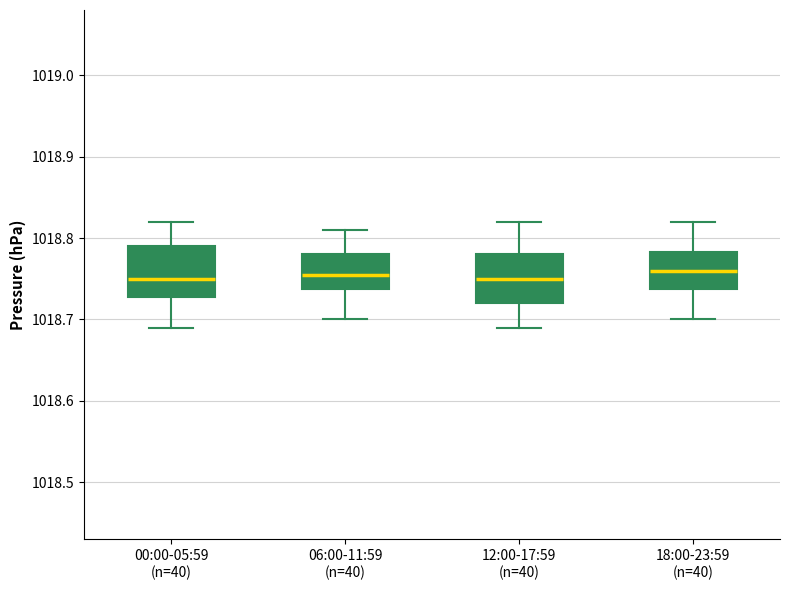

Reading left to right, read every box against the y-axis: the position of its median line, the range the box covers, and the ends of its whiskers. The values are not printed on the chart, so give them approximately, as read against the axis.

00:00-05:59 (n=40): median 1018.75, box 1018.73 to 1018.79, whiskers 1018.69 to 1018.82
06:00-11:59 (n=40): median 1018.76, box 1018.74 to 1018.78, whiskers 1018.70 to 1018.81
12:00-17:59 (n=40): median 1018.75, box 1018.72 to 1018.78, whiskers 1018.69 to 1018.82
18:00-23:59 (n=40): median 1018.76, box 1018.74 to 1018.78, whiskers 1018.70 to 1018.82